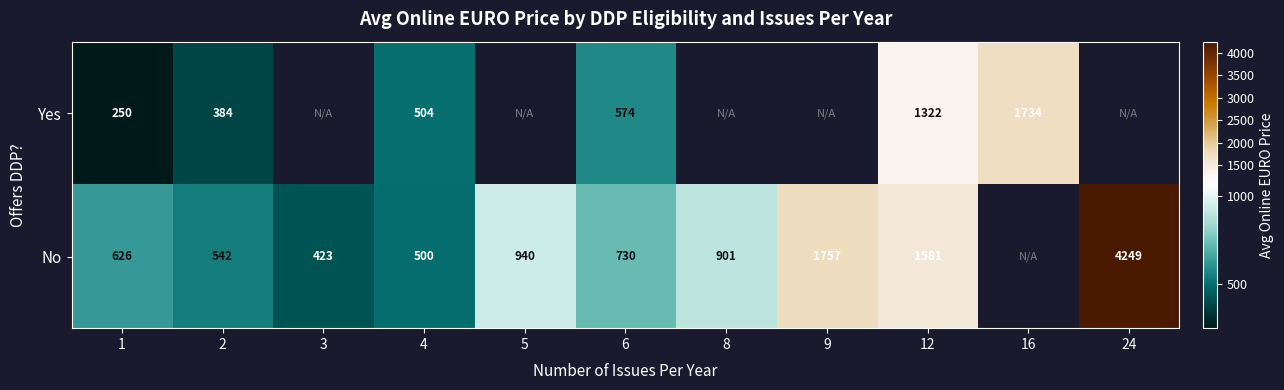

Count the number of data series in this chart.

2